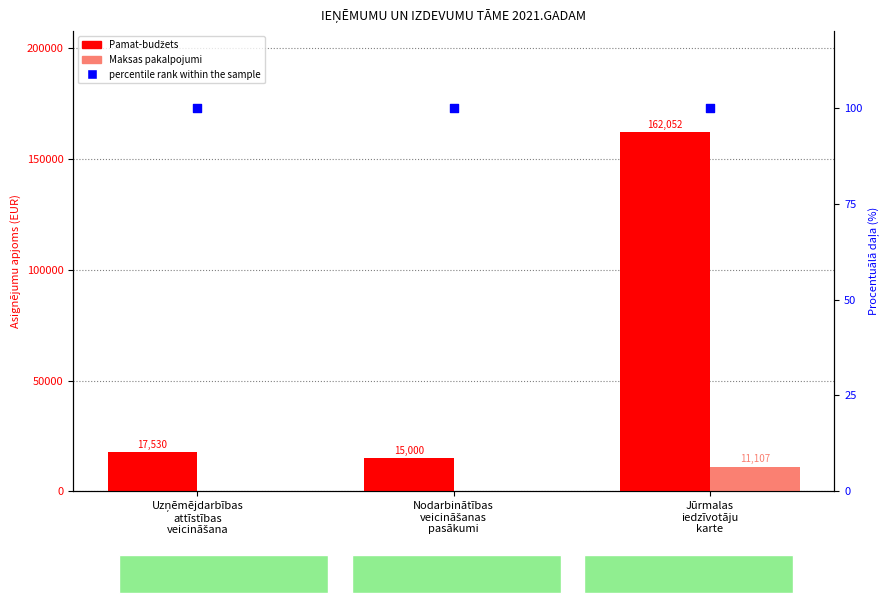

Which series has the largest total across all categories?

Pamat-budžets